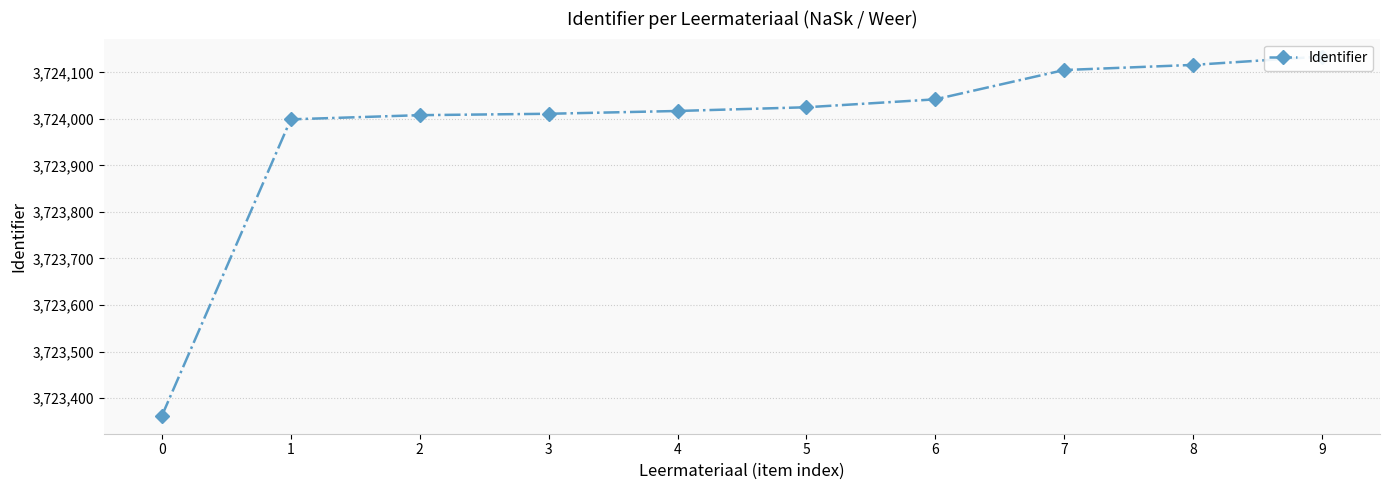

What is the difference between the values at 7 and 9?

29